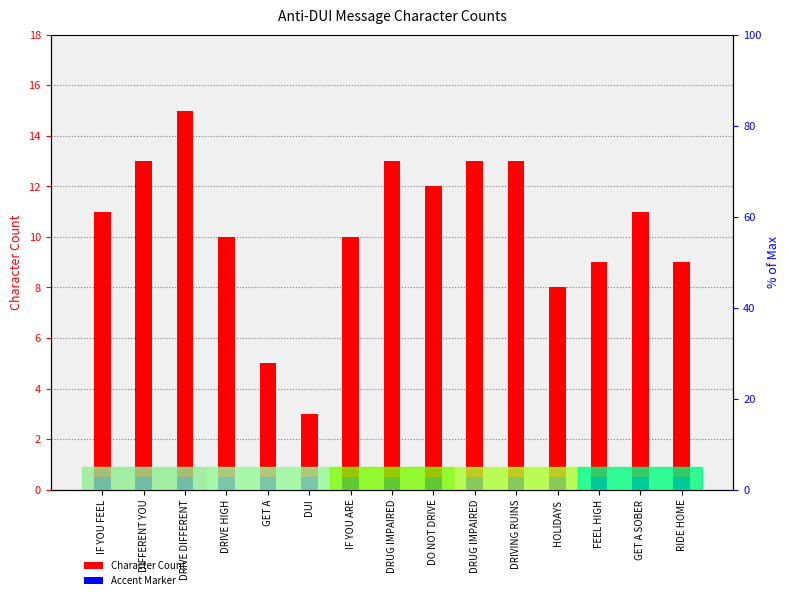

At HOLIDAYS, list the series in order from largest to smallest.

Character Count, Accent Marker